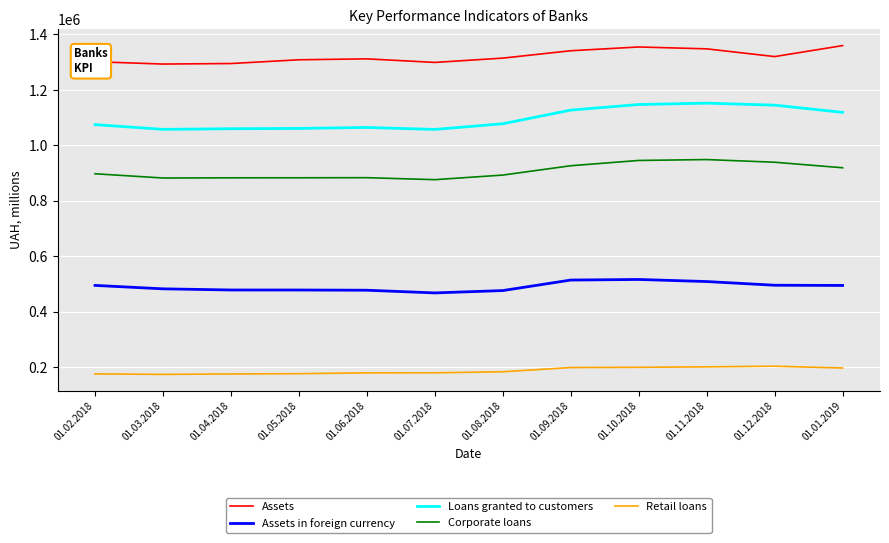

True or false: Loans granted to customers and Assets intersect in this chart.

False